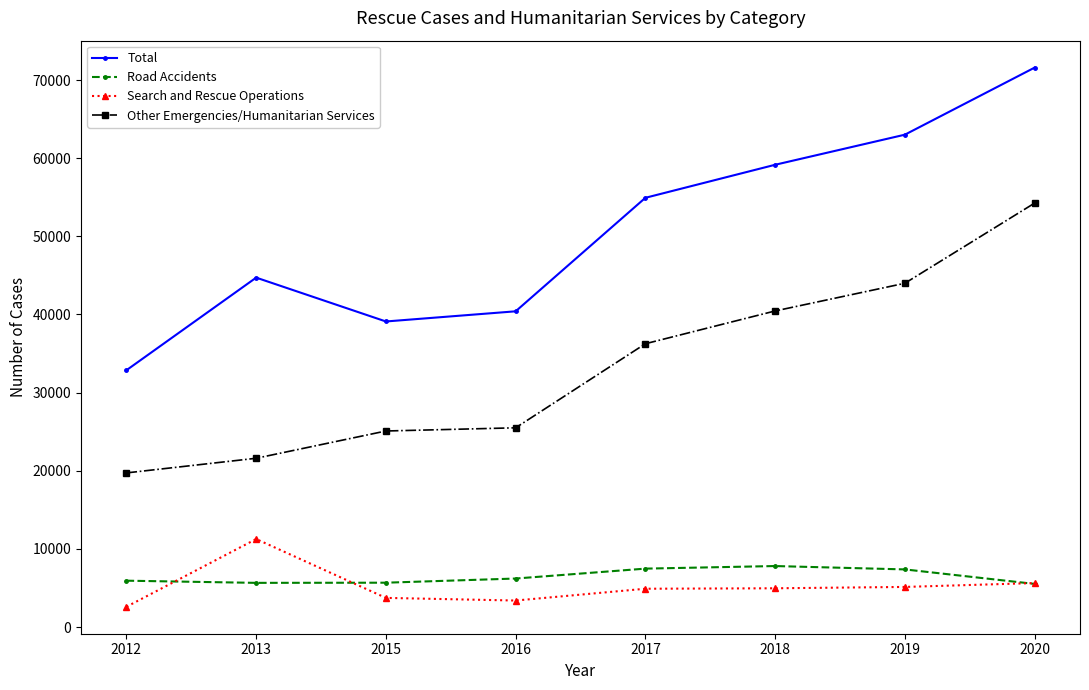

Which label corresponds to the largest value in the chart?

2020